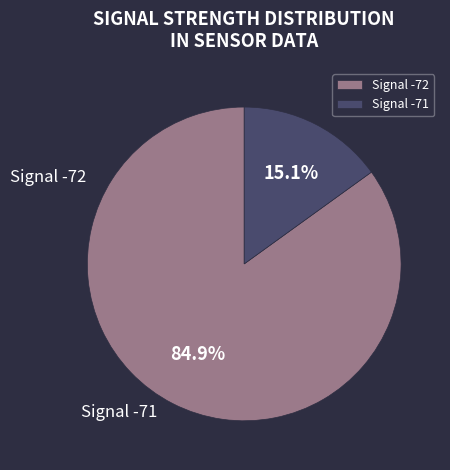

What is the ratio of the value at Signal -72 to the value at Signal -71?

5.6